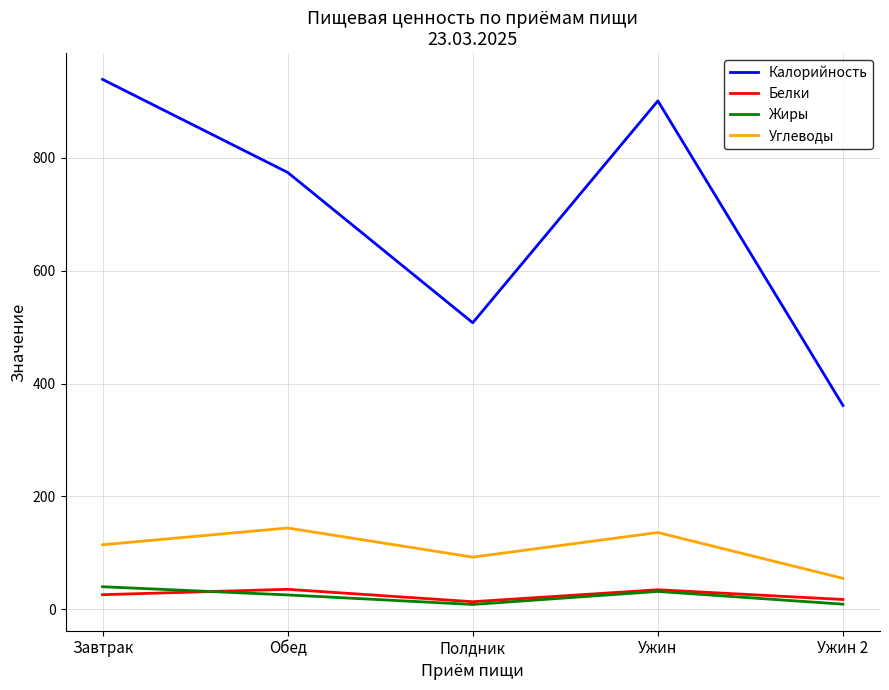

Which category has the highest value across all series?

Завтрак